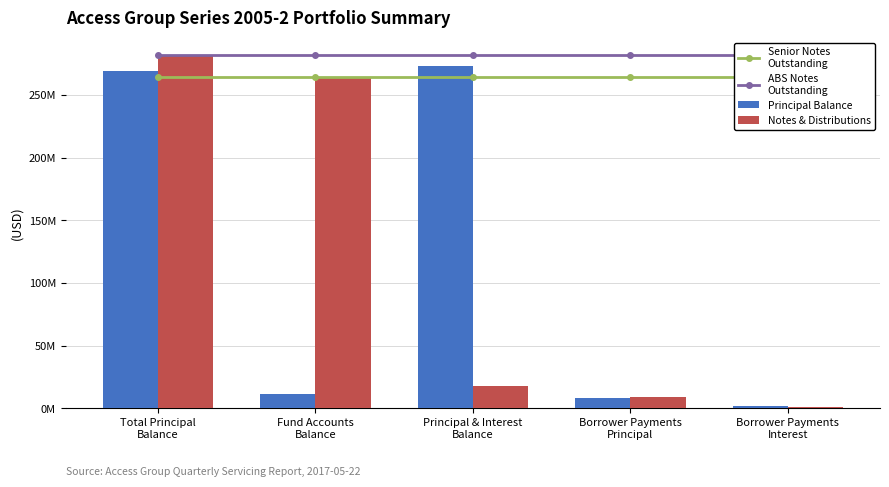

What position from the left is Total Principal
Balance?

1